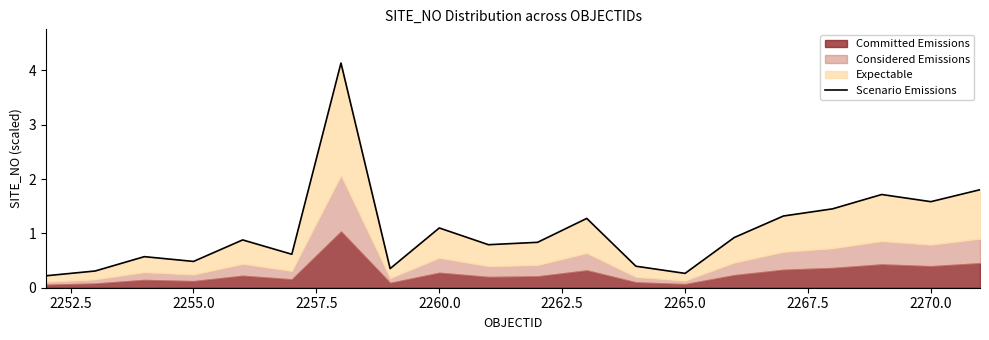

What is the value of the 12th point from the left?

1.3